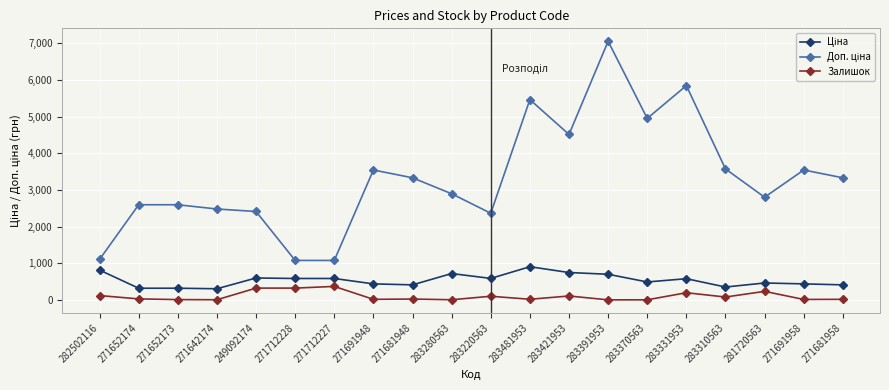

True or false: Залишок has more than 0 points higher than both neighbors.

True